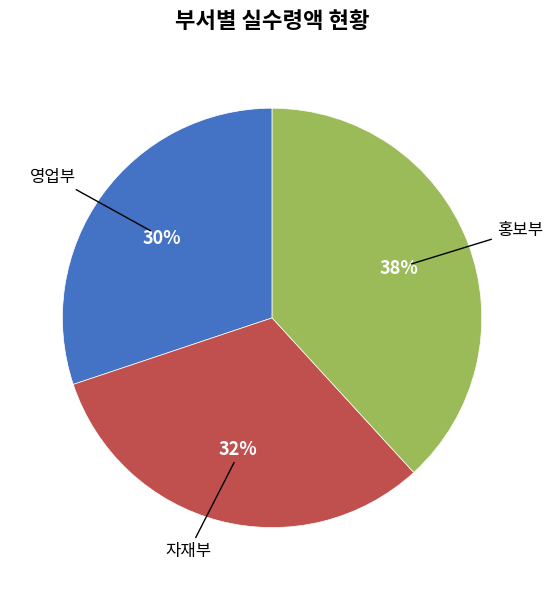

What is the smallest slice in the pie chart?

영업부